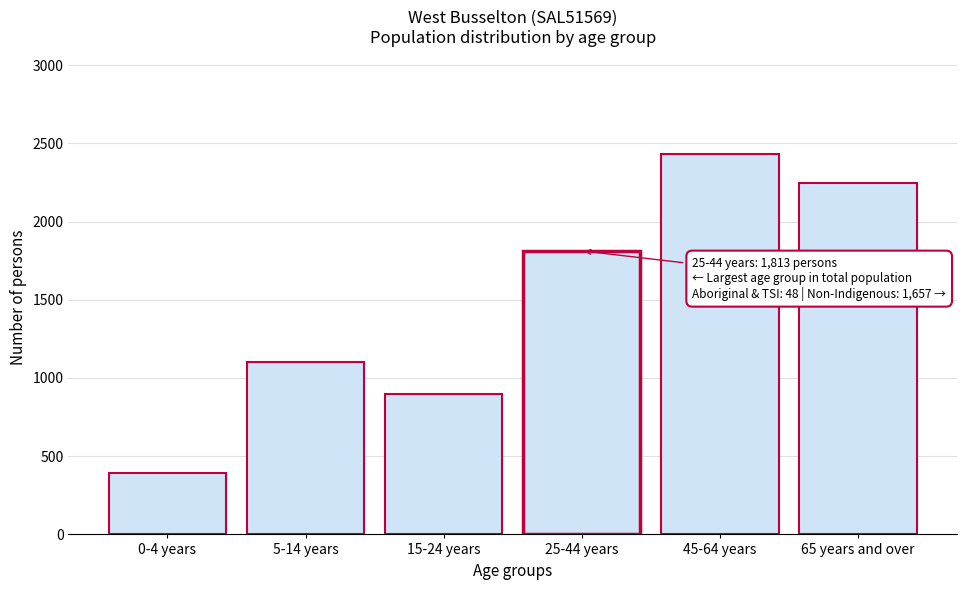

Reading left to right, transcribe all the data shown in this chart.

395	1100	895	1813	2430	2247